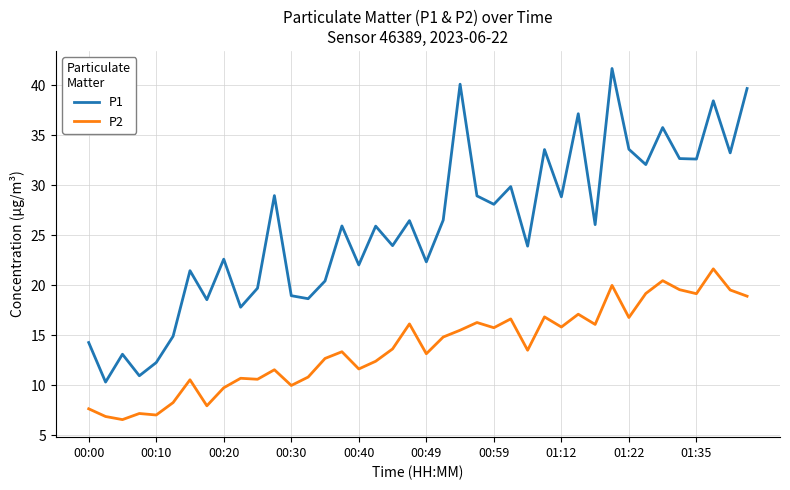

True or false: P1 and P2 cross at least once.

False